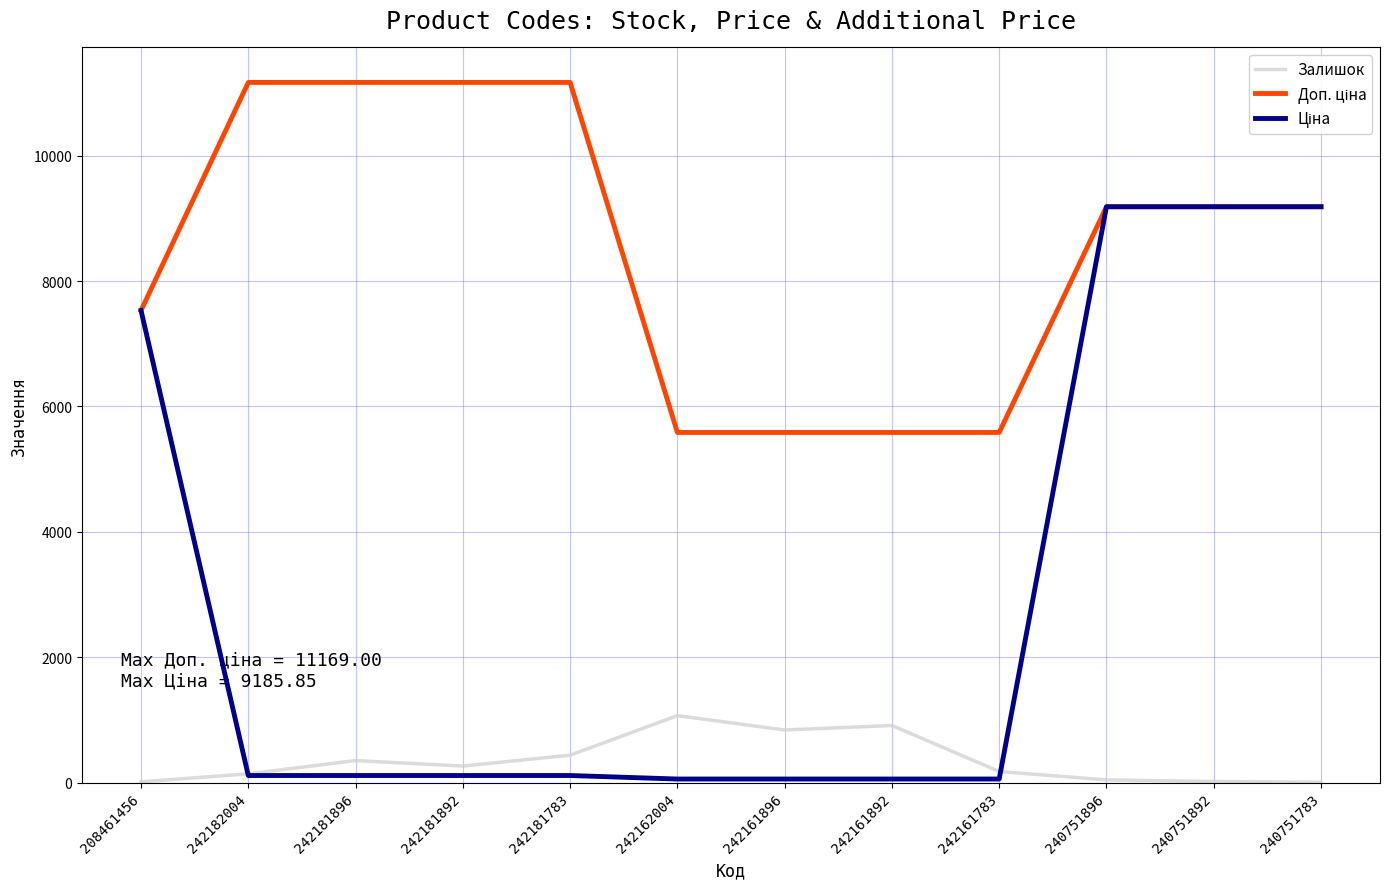

What is the greatest value displayed?

11169.0